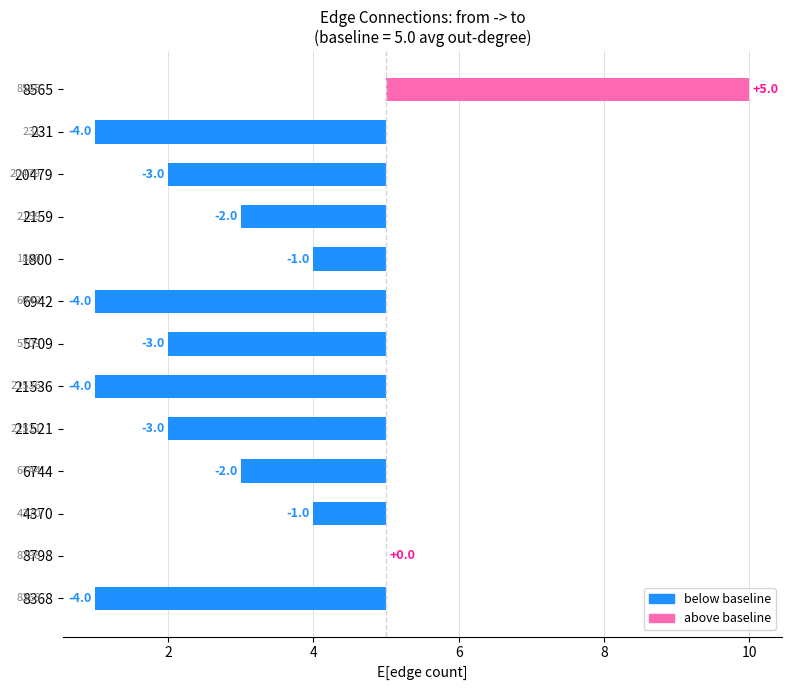

Where is the data nearest to the value 0?

8798